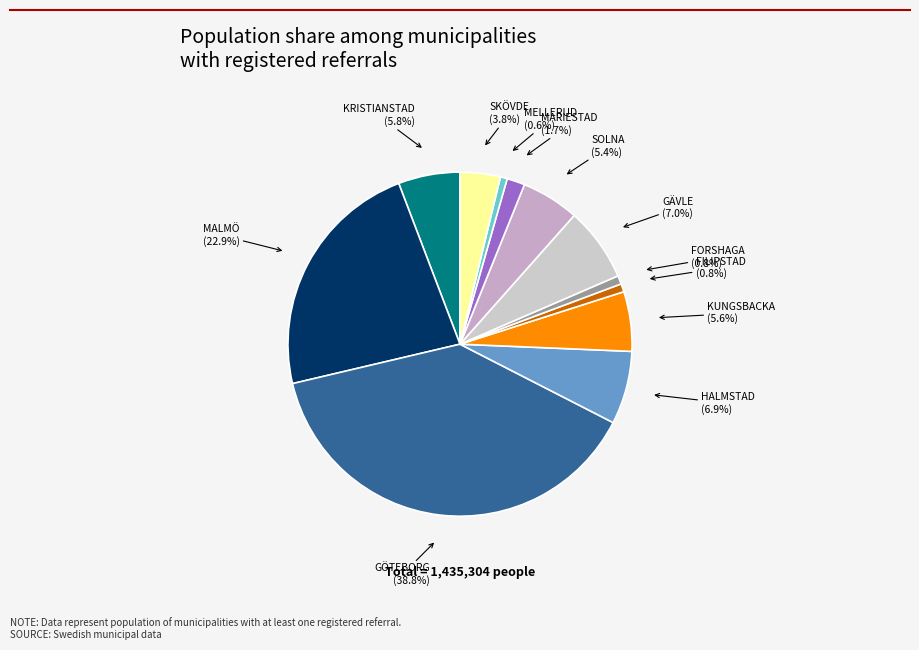

Which category has the biggest portion of the pie?

GÖTEBORG